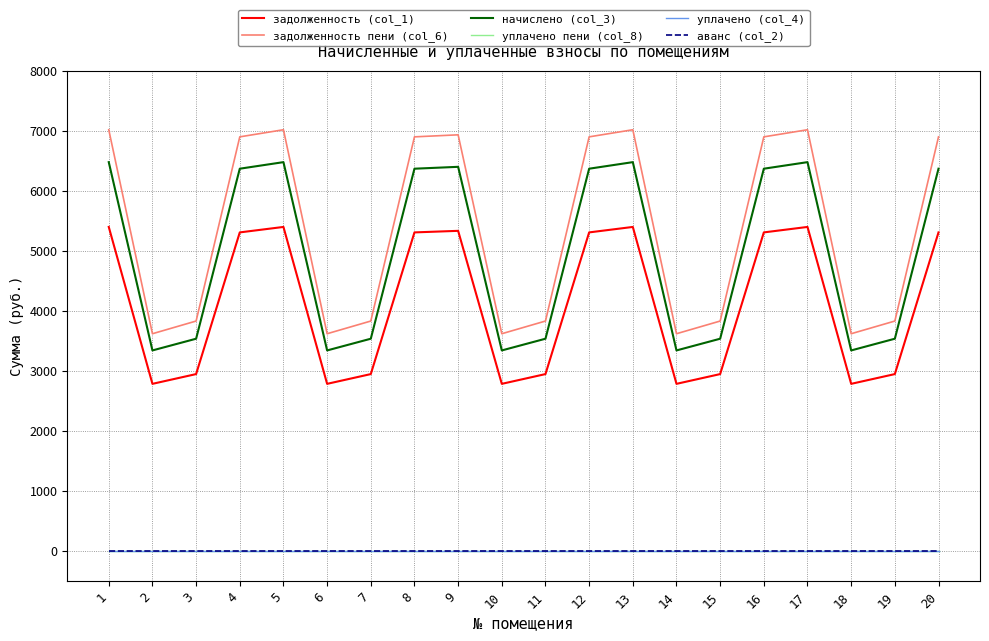

Does the chart have visible grid lines?

Yes